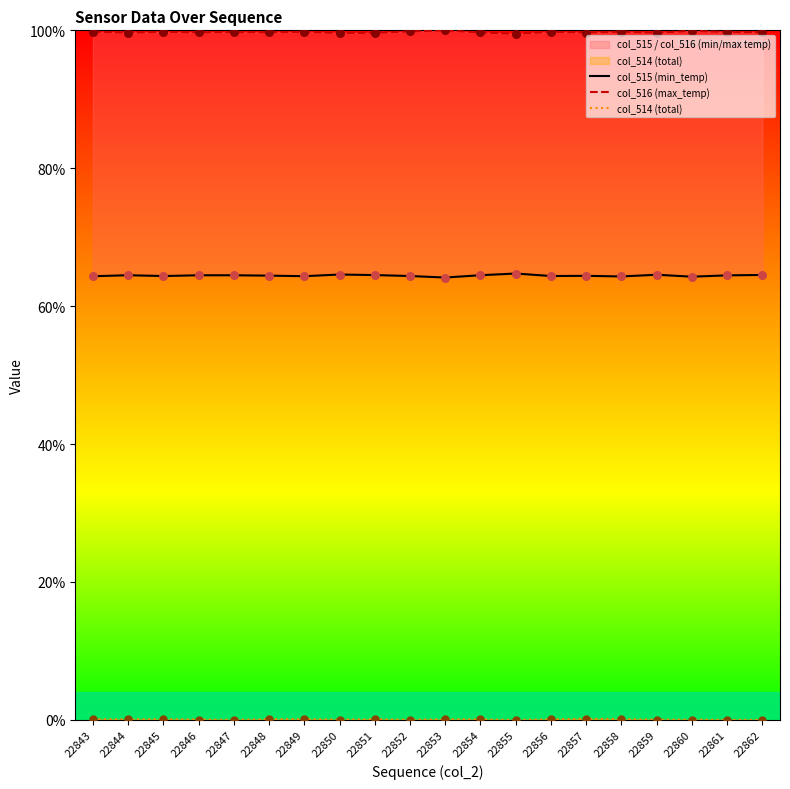

Which series has the largest total across all categories?

col_516 (max_temp)